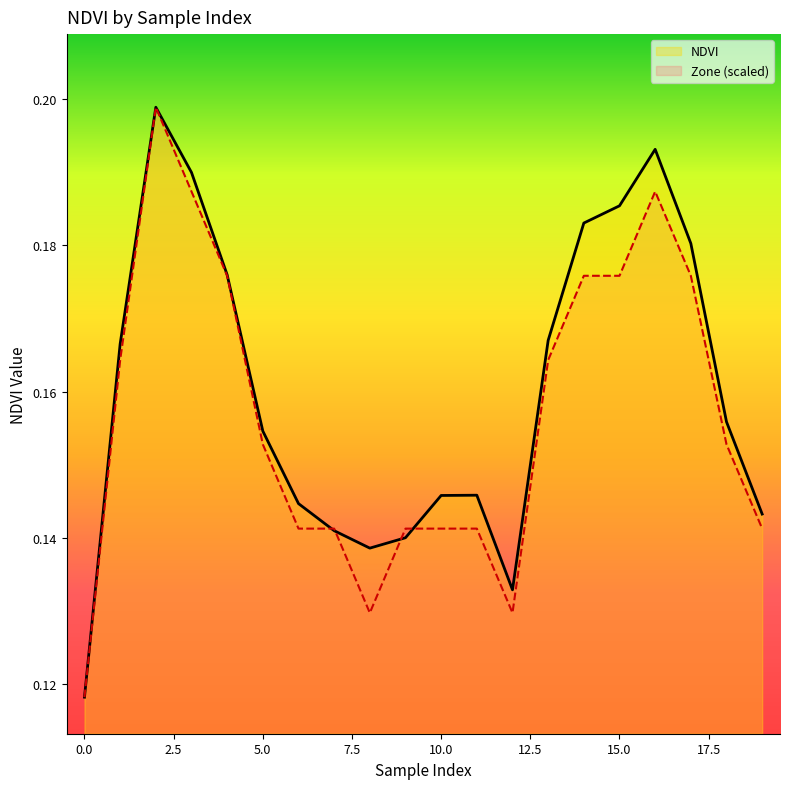

Which series has the largest range (max minus min)?

NDVI